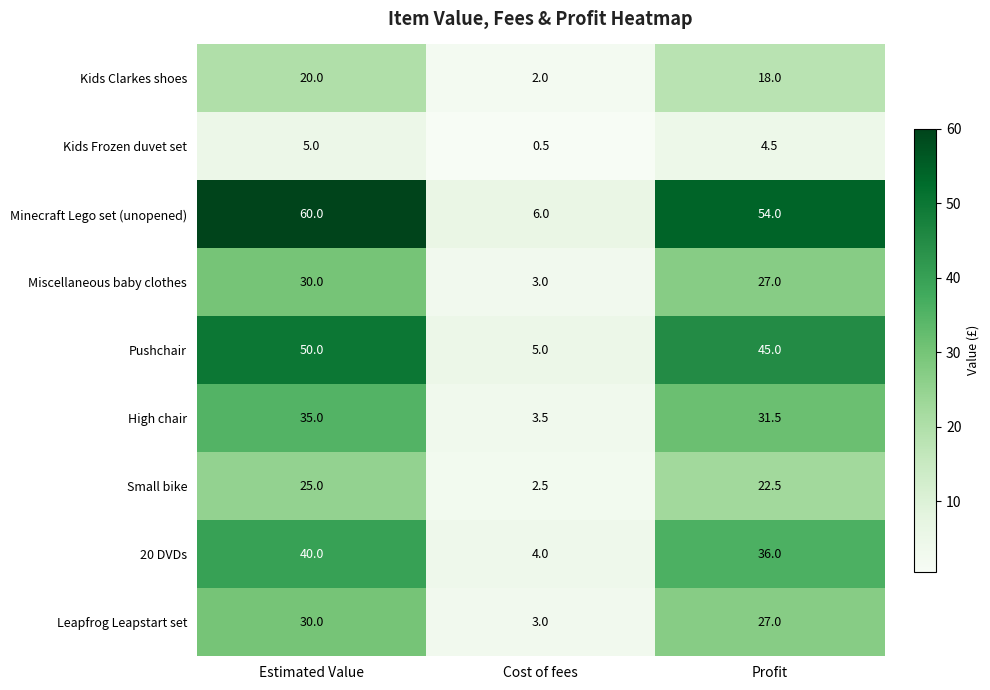

What is the difference between the maximum and minimum values in the Kids Frozen duvet set series?

4.5